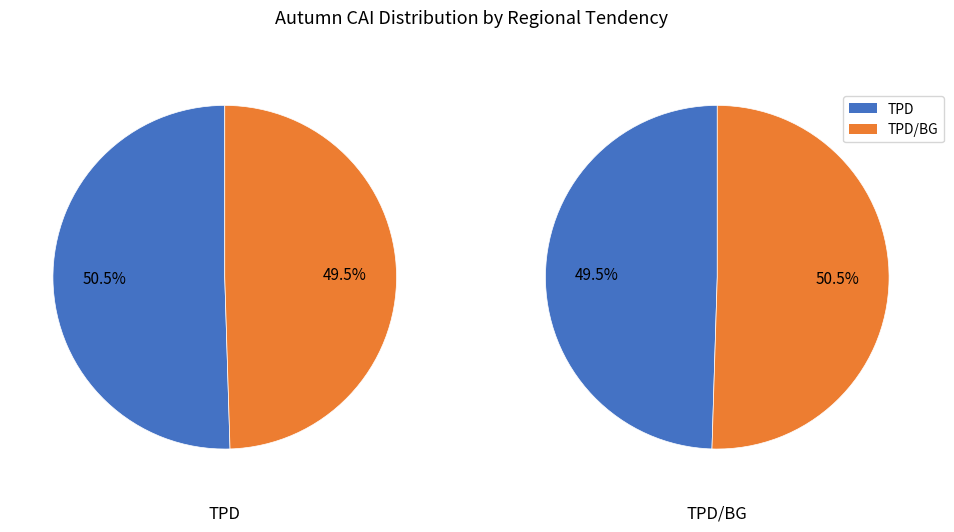

Which category has the biggest portion of the pie?

TPD